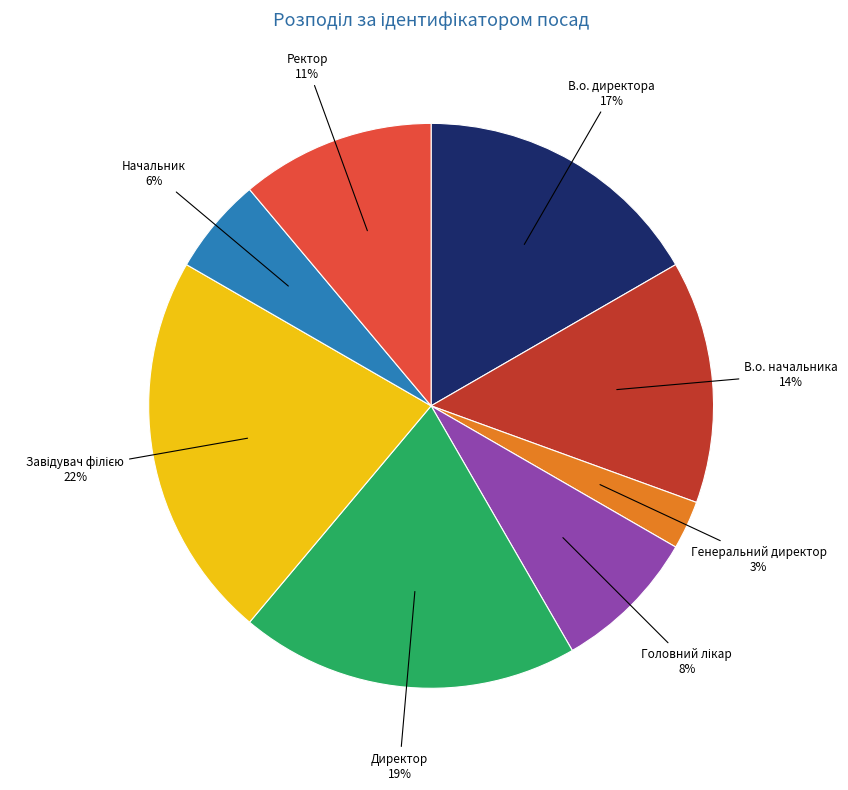

To the nearest percent, what is the difference between the largest and smallest slice percentages?

19%